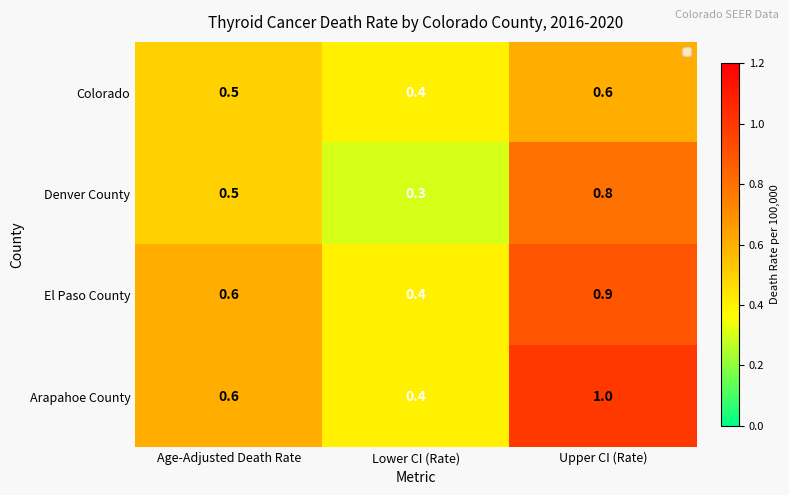

At how many categories does at least one series exceed 0?

3